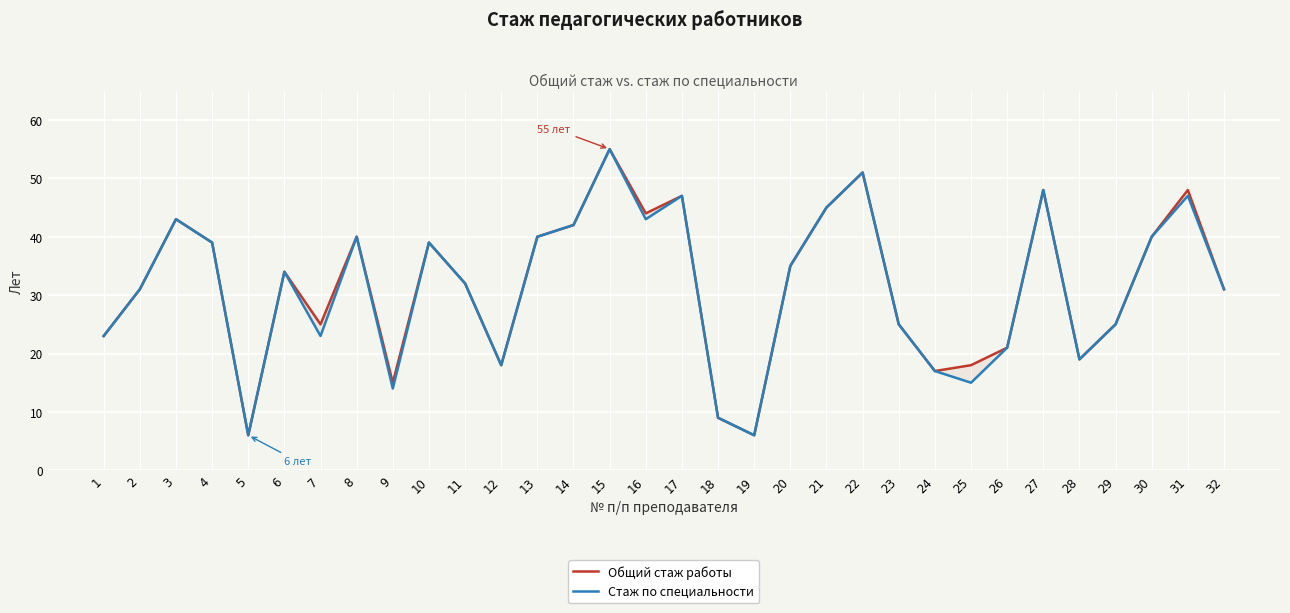

At how many categories does at least one series exceed 37?

14